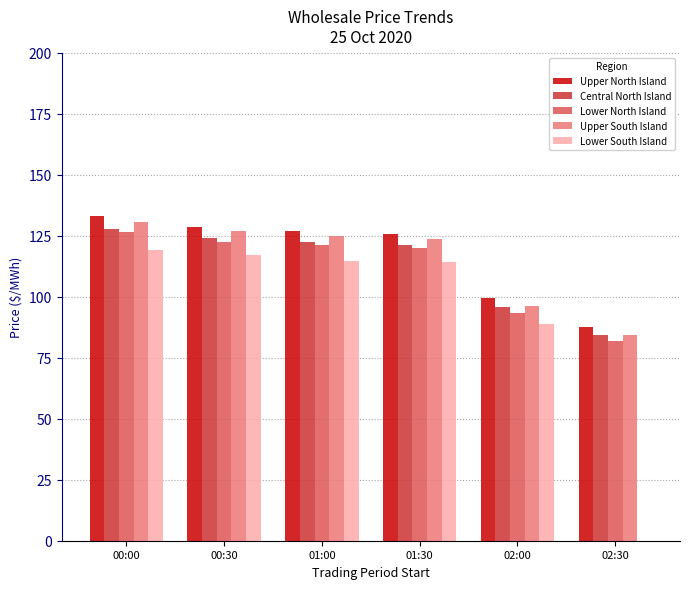

Are the bars horizontal?

No